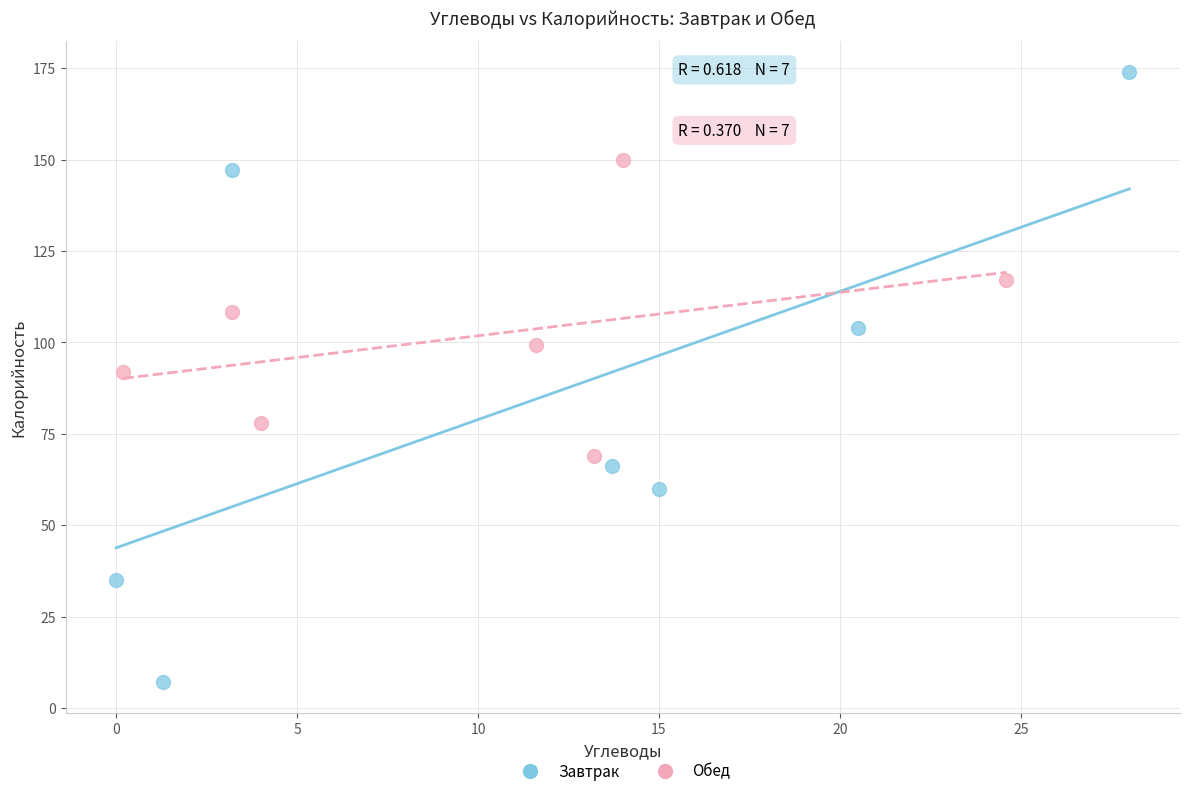

Which series has the largest Y range (max minus min)?

Завтрак